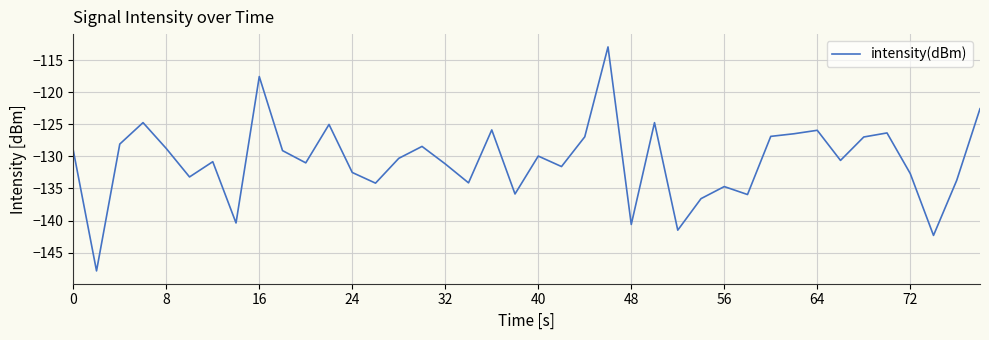

What is the greatest value displayed?

-112.9